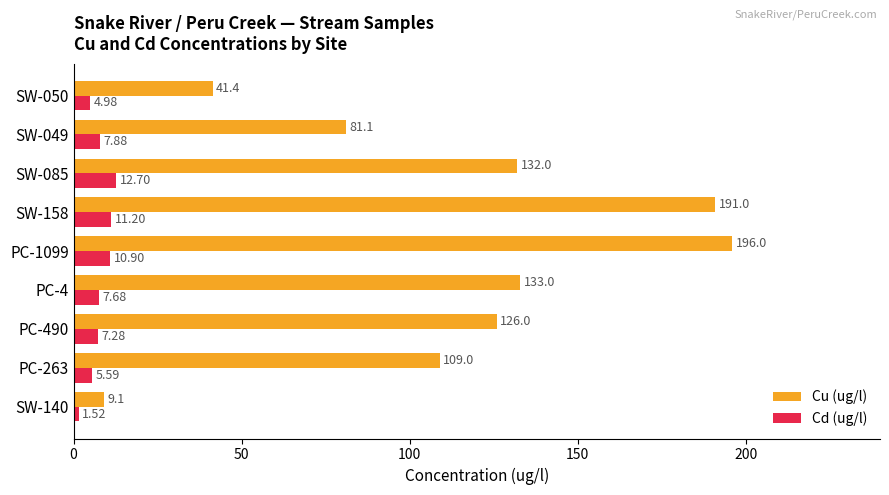

What is the total value across all series at SW-085?

144.7